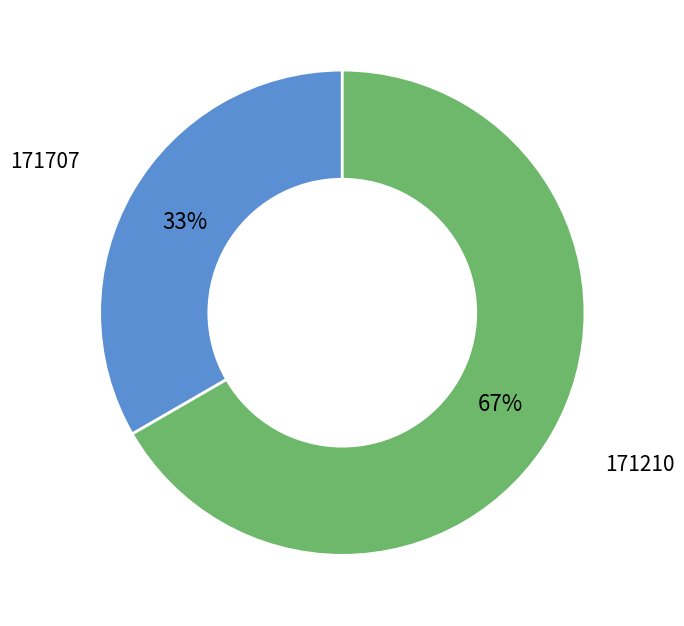

Which has a higher value, 171707 or 171210?

171210